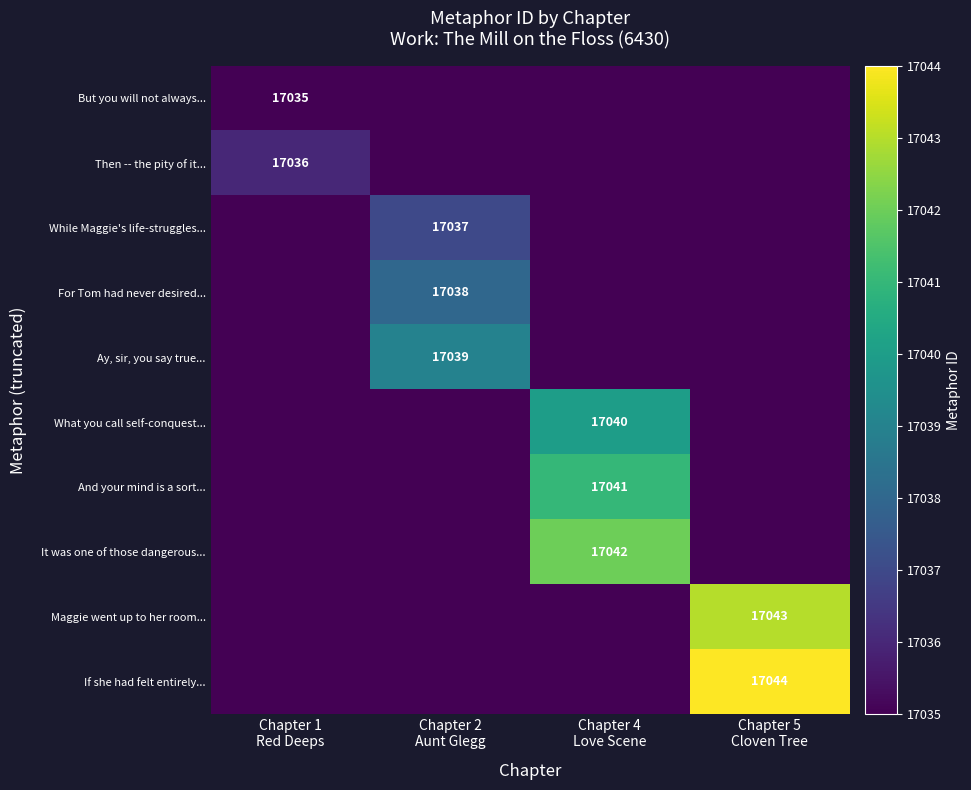

What is the difference between the While Maggie's life-struggles... values at Chapter 4 Love Scene and Chapter 2 Aunt Glegg?

2